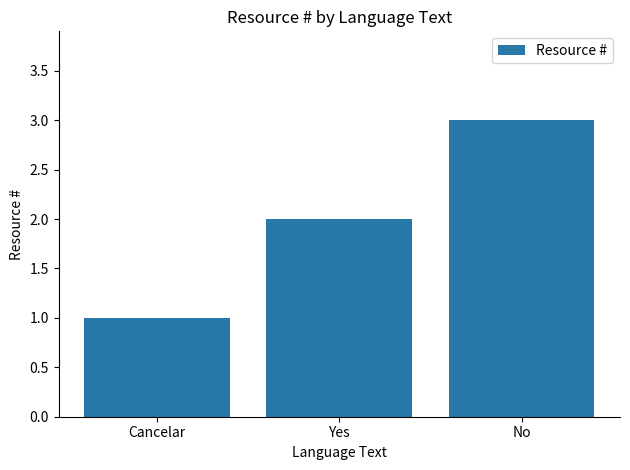

Rank the categories by value from highest to lowest.

No, Yes, Cancelar